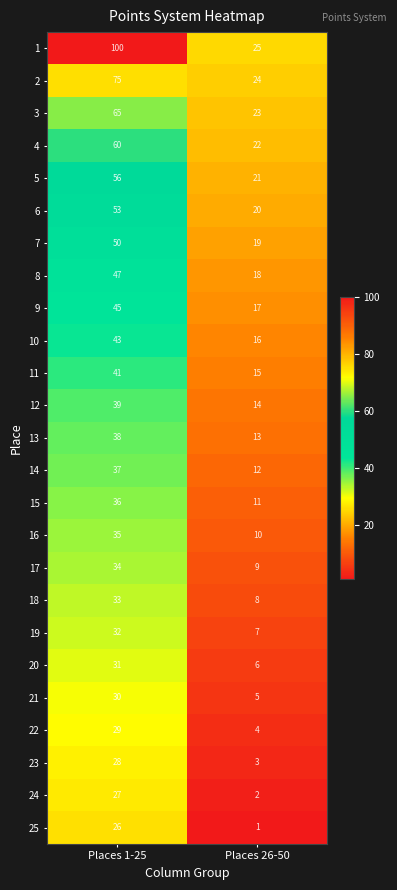

The value of 9 at Places 26-50 is 7. True or false?

False